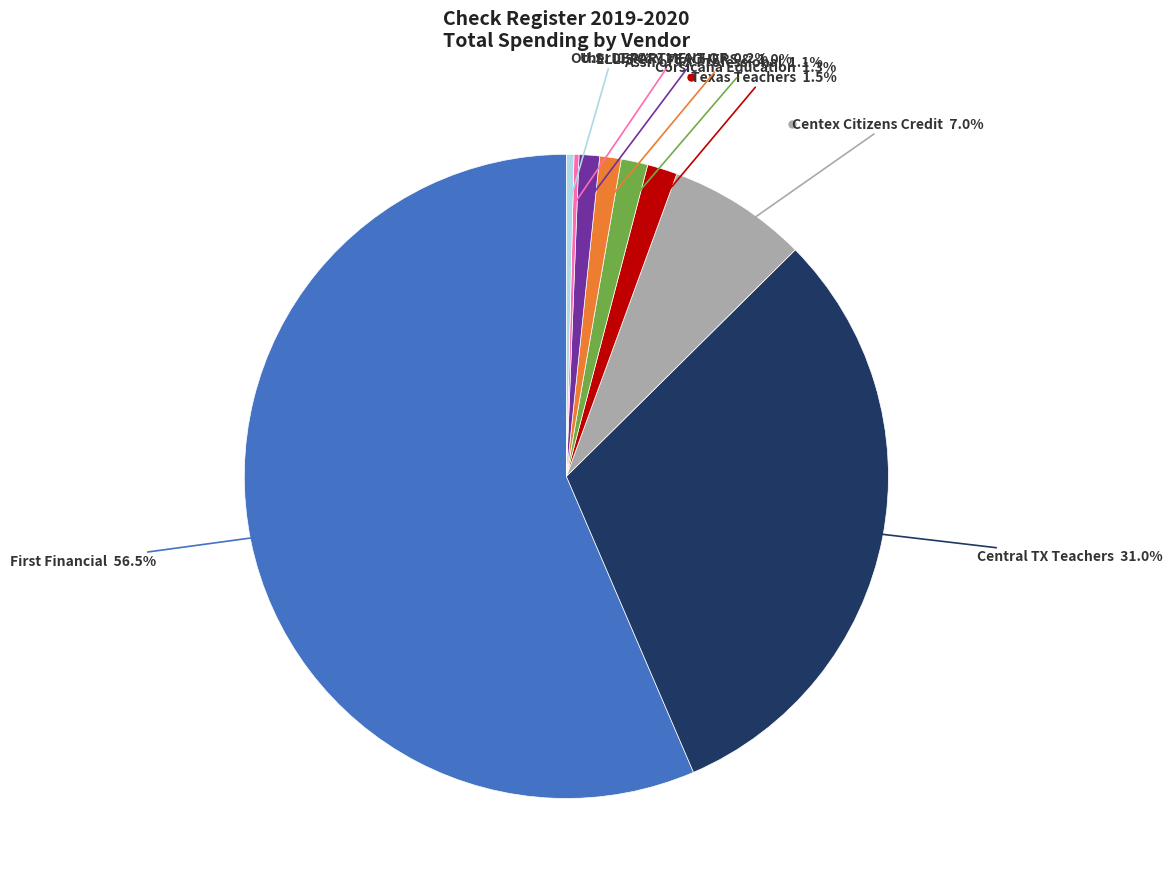

Does any single category account for the majority?

Yes